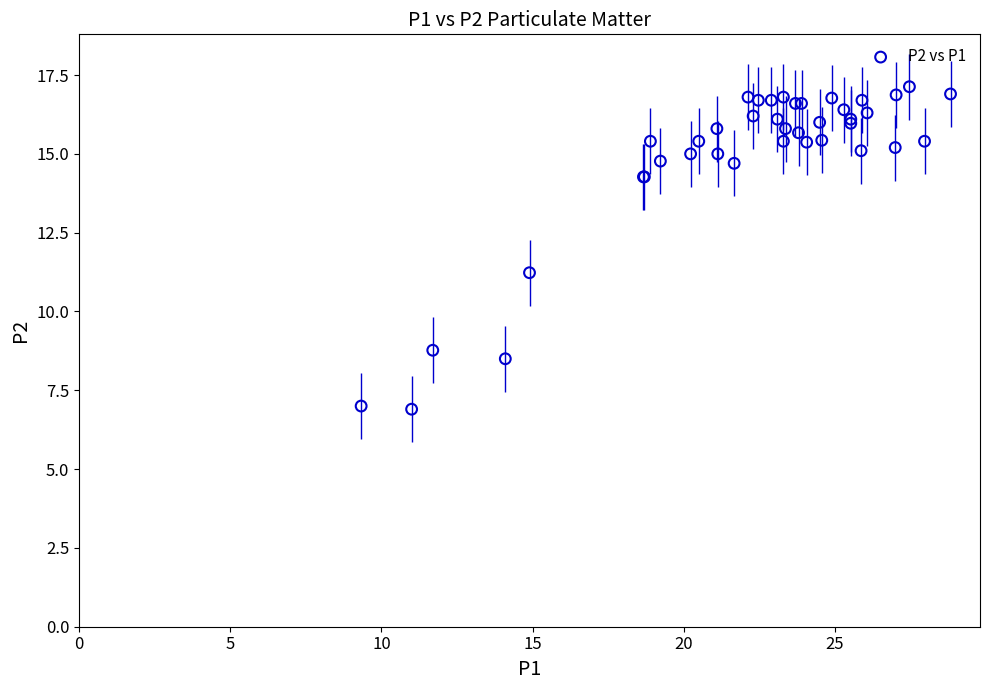

What Y value in the scatter plot is closest to 12?

11.2